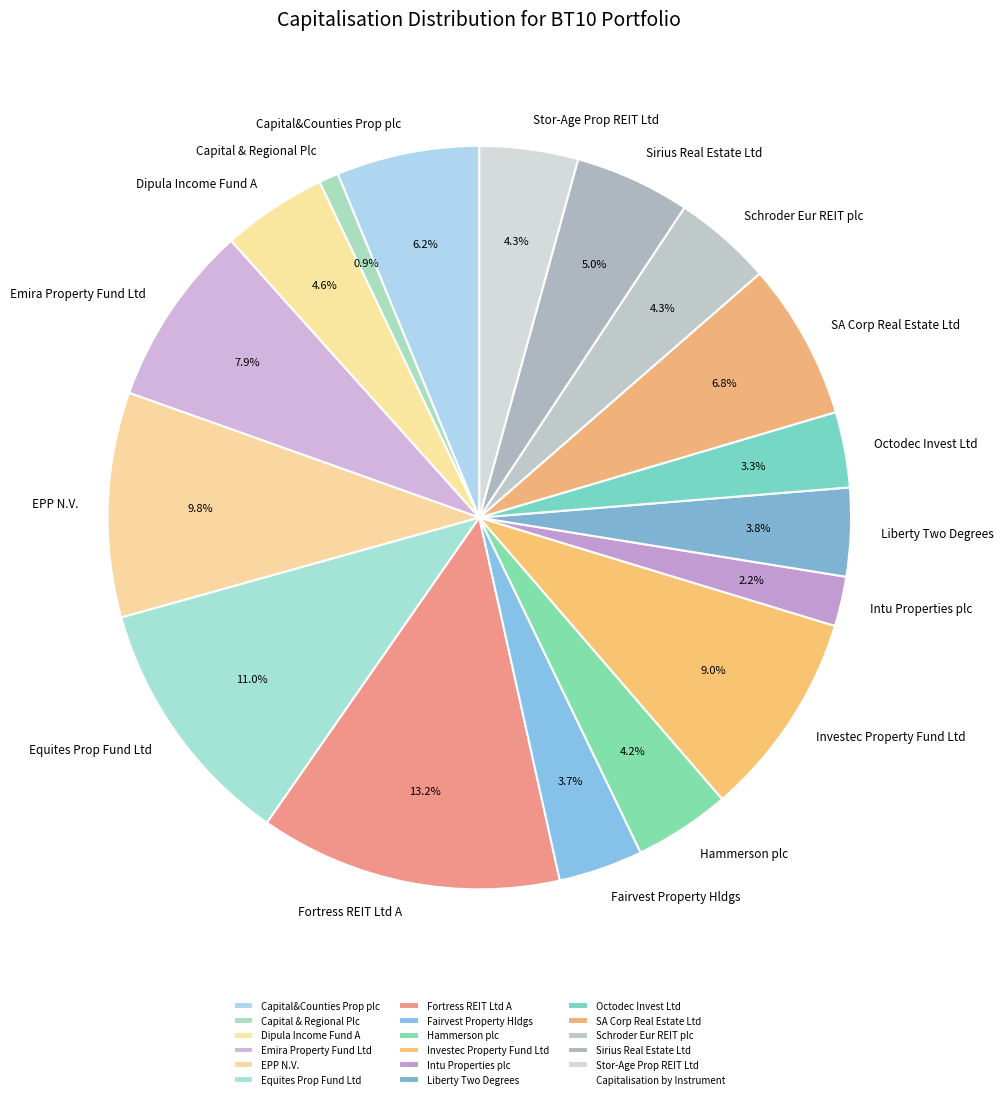

Which has a higher value, Hammerson plc or Octodec Invest Ltd?

Hammerson plc